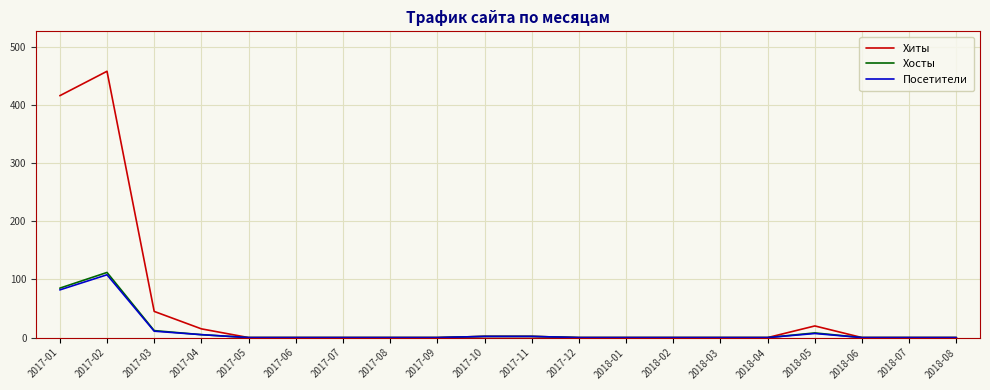

Is the value of Хиты at 2017-11 greater than the value of Посетители at 2017-03?

No